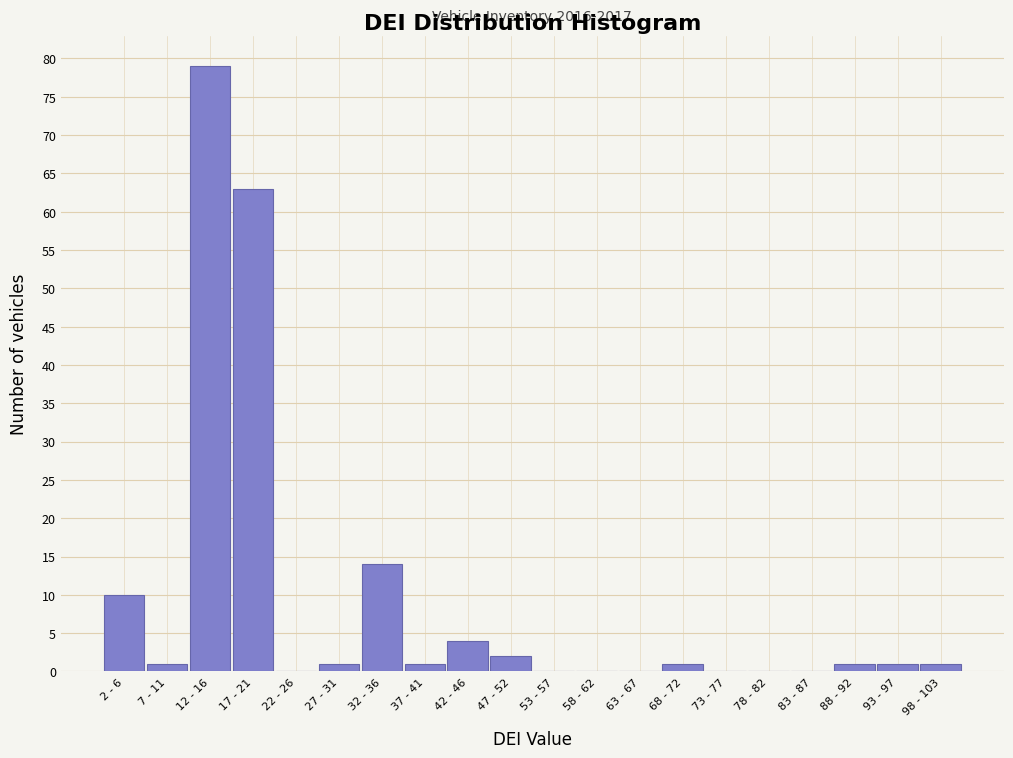

Reading left to right, extract all data points from this chart.

2 - 6=10	7 - 11=1	12 - 16=79	17 - 21=63	22 - 26=0	27 - 31=1	32 - 36=14	37 - 41=1	42 - 46=4	47 - 52=2	53 - 57=0	58 - 62=0	63 - 67=0	68 - 72=1	73 - 77=0	78 - 82=0	83 - 87=0	88 - 92=1	93 - 97=1	98 - 103=1